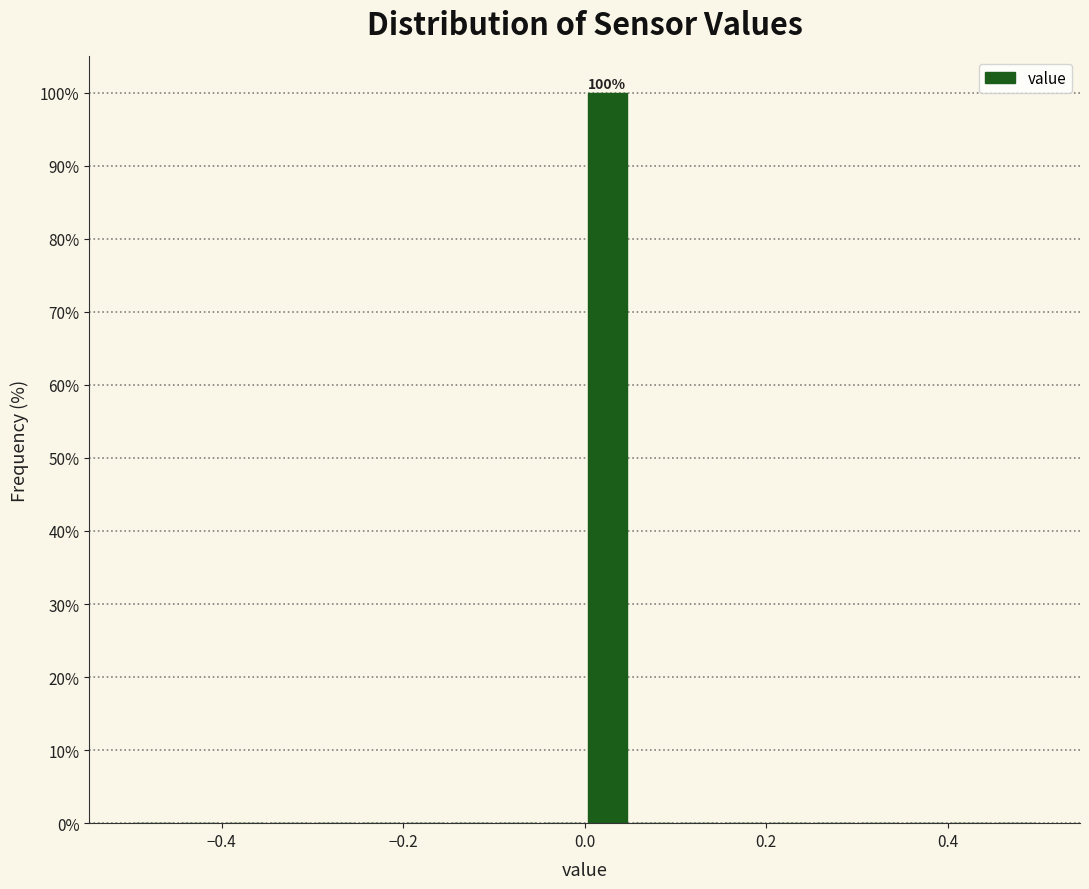

Read against the x-axis, roughly where is the centre of the tallest bar?

0.02